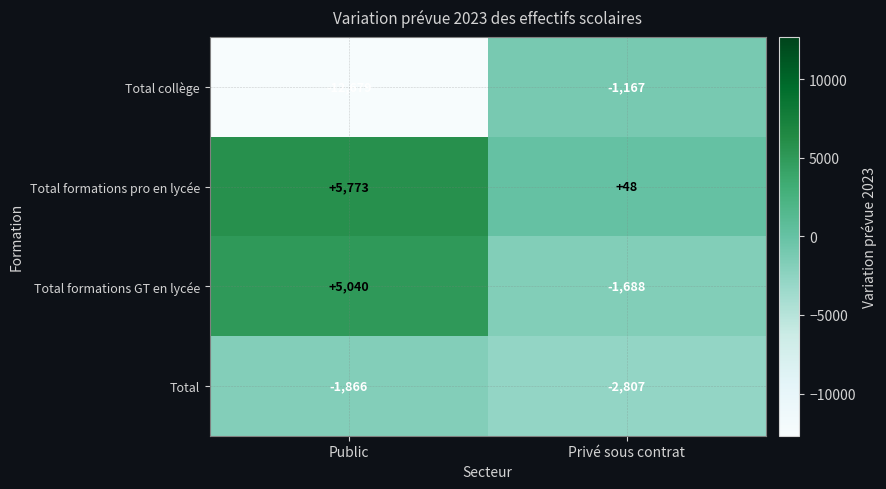

How many Total values are between -2807 and -1866?

2